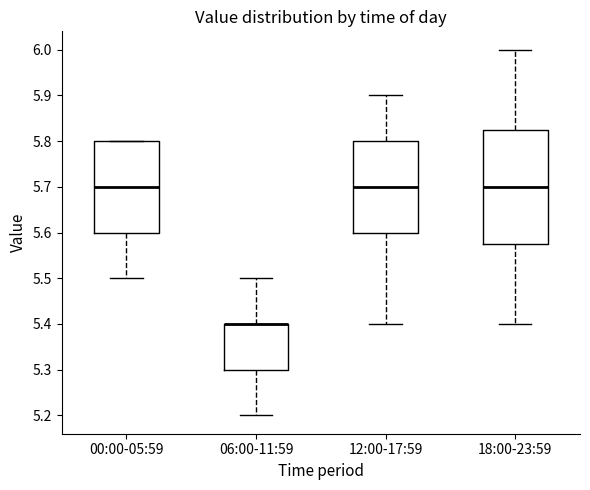

Reading left to right, read every box against the y-axis: the position of its median line, the range the box covers, and the ends of its whiskers. The values are not printed on the chart, so give them approximately, as read against the axis.

00:00-05:59: median 5.70, box 5.60 to 5.80, whiskers 5.50 to 5.80
06:00-11:59: median 5.40 (drawn on the box's upper edge), box 5.30 to 5.40, whiskers 5.20 to 5.50
12:00-17:59: median 5.70, box 5.60 to 5.80, whiskers 5.40 to 5.90
18:00-23:59: median 5.70, box 5.58 to 5.83, whiskers 5.40 to 6.00